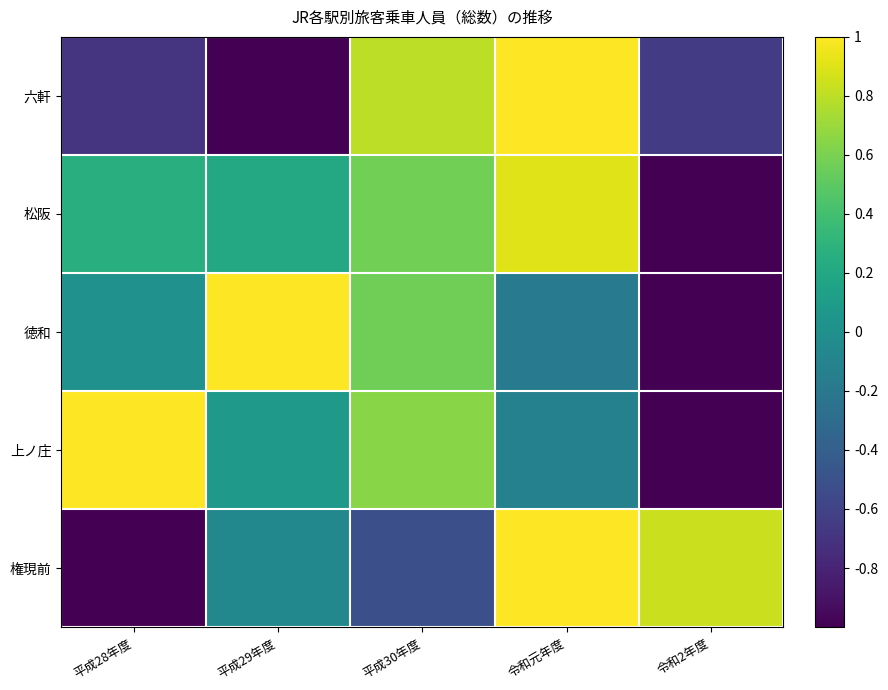

Reading left to right, what are all the values shown in this chart?

六軒: 平成28年度=-0.7	平成29年度=-1.0	平成30年度=0.8	令和元年度=1.0	令和2年度=-0.7
松阪: 平成28年度=0.3	平成29年度=0.2	平成30年度=0.6	令和元年度=0.9	令和2年度=-1.0
徳和: 平成28年度=0.0	平成29年度=1.0	平成30年度=0.6	令和元年度=-0.2	令和2年度=-1.0
上ノ庄: 平成28年度=1.0	平成29年度=0.1	平成30年度=0.6	令和元年度=-0.1	令和2年度=-1.0
権現前: 平成28年度=-1.0	平成29年度=-0.1	平成30年度=-0.5	令和元年度=1.0	令和2年度=0.8